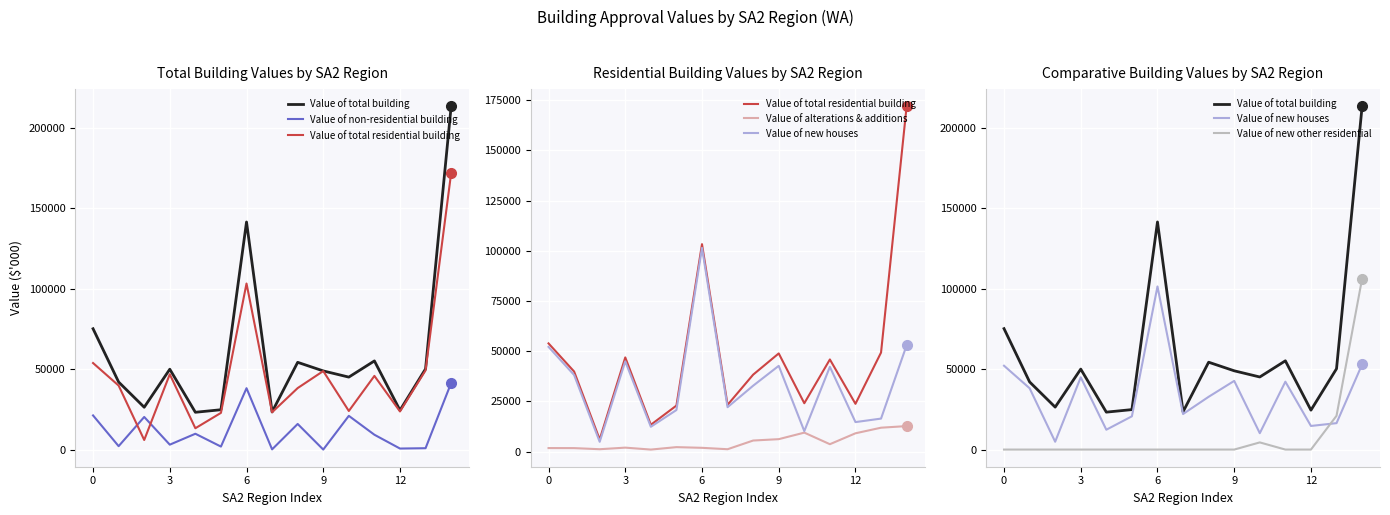

Rank the series at 3 from lowest to highest value.

Value of new other residential, Value of alterations & additions, Value of non-residential building, Value of new houses, Value of total residential building, Value of total building